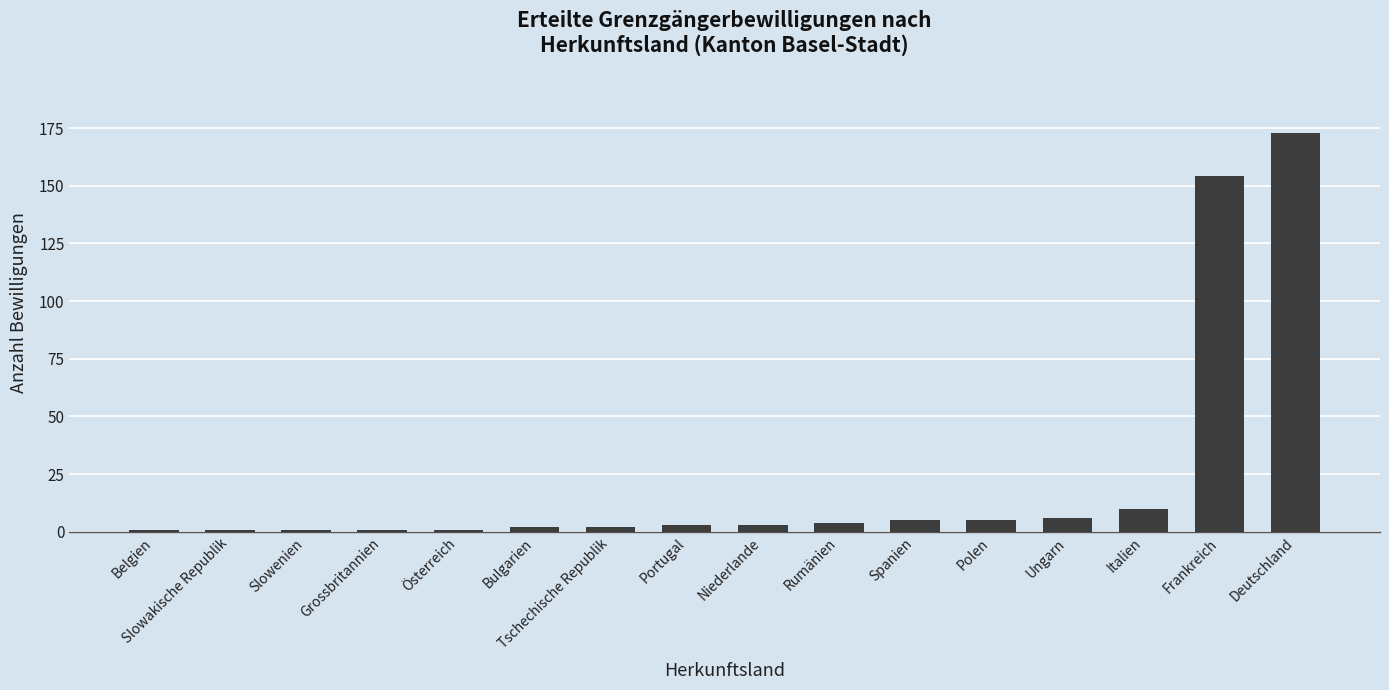

Are the bars horizontal?

No